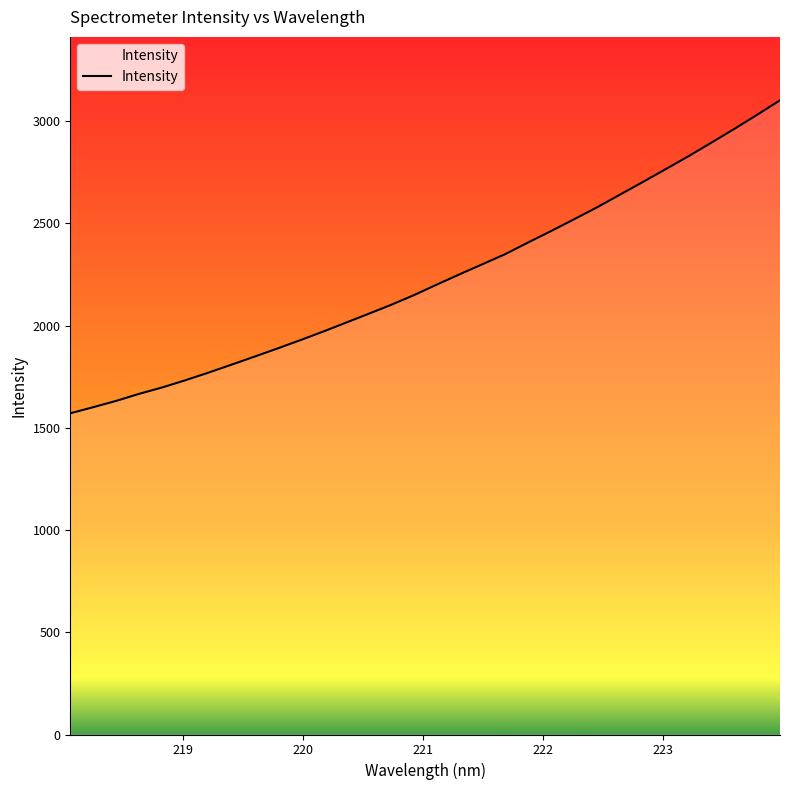

True or false: the data has more than 2 interior local peaks.

False